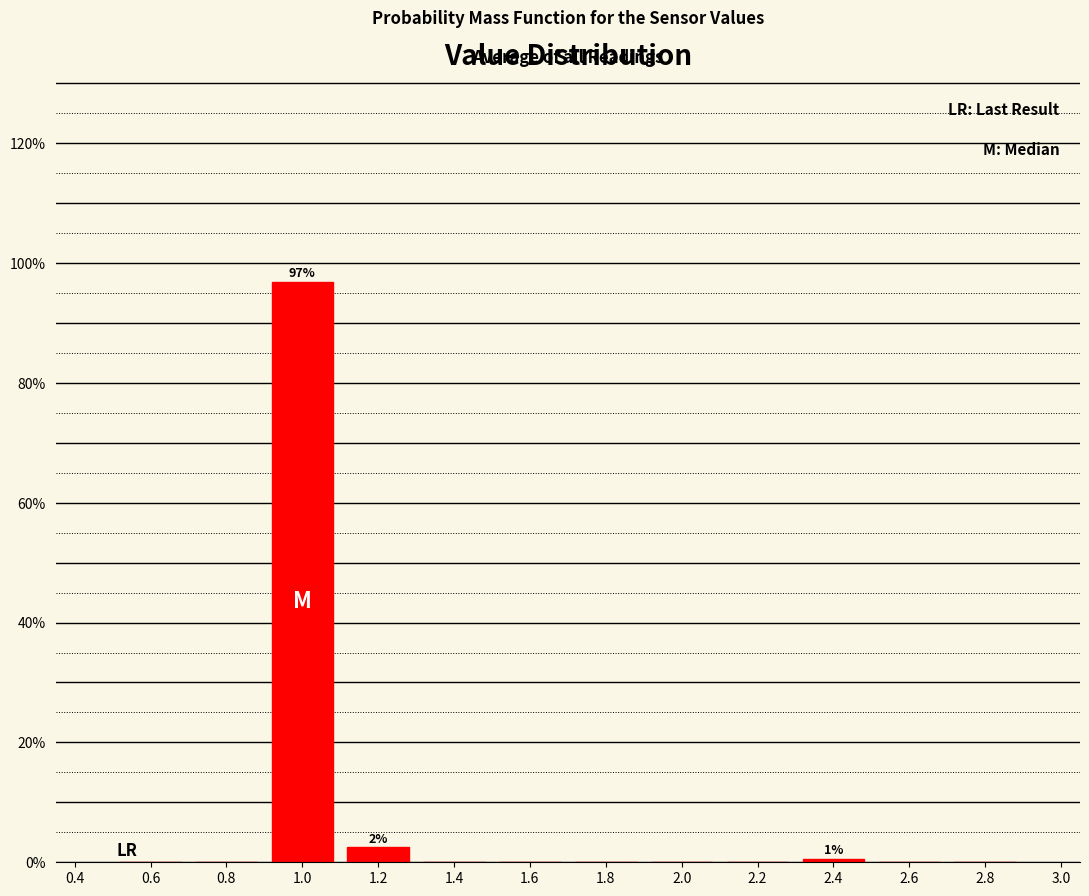

Over which range of the x-axis is the bar tallest?

0.9 to 1.1